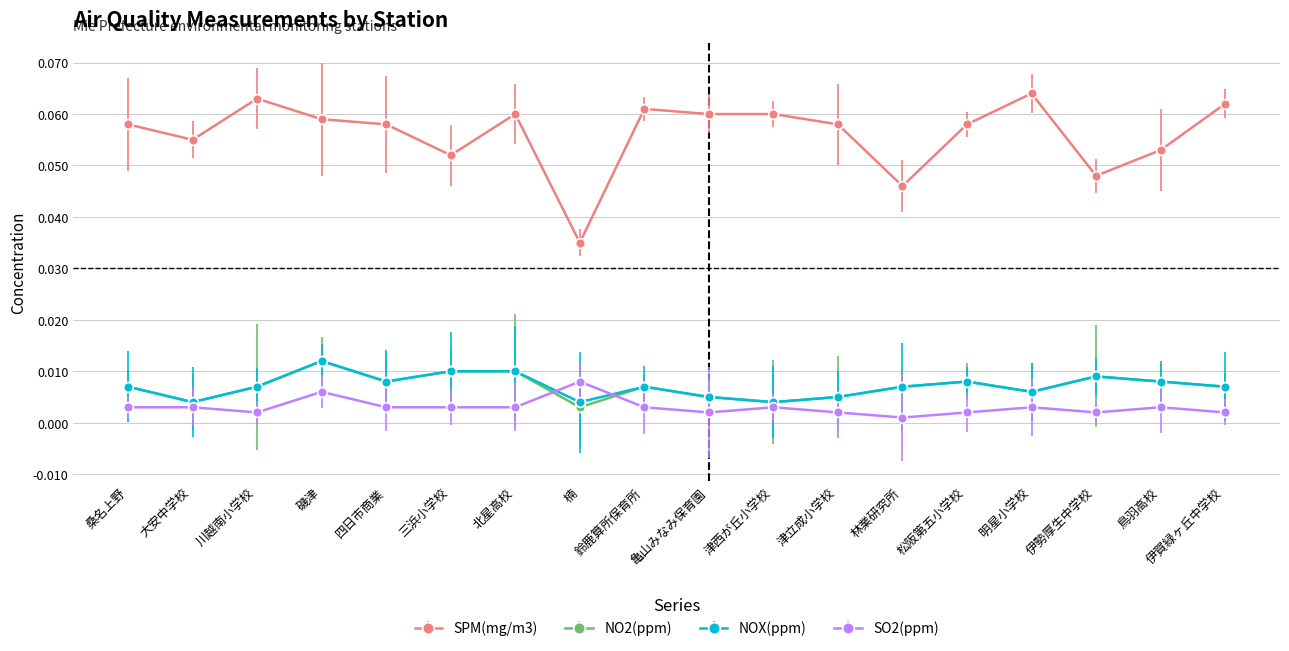

Which series has the widest spread of values?

SPM(mg/m3)